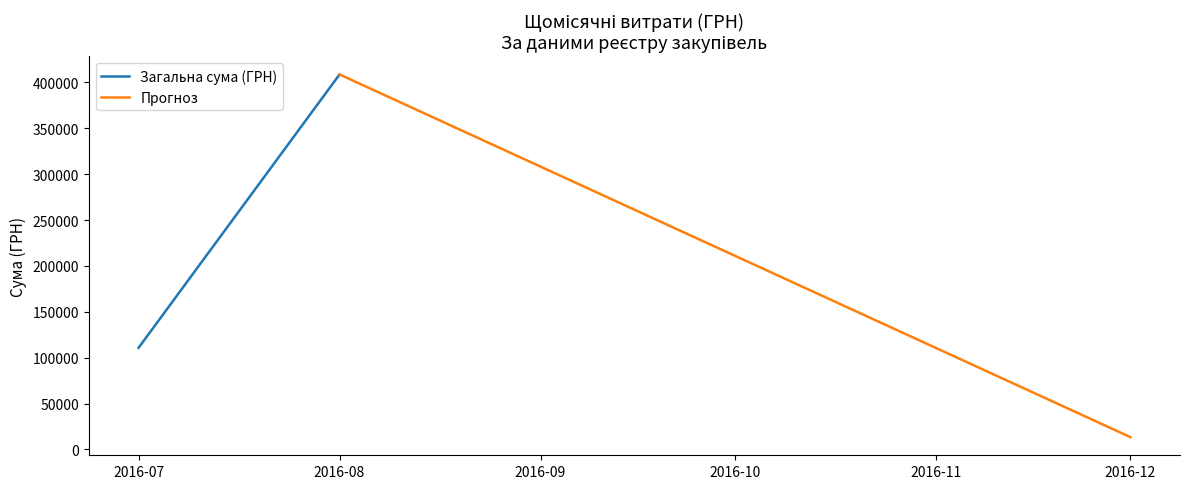

How many distinct data groups are displayed?

2